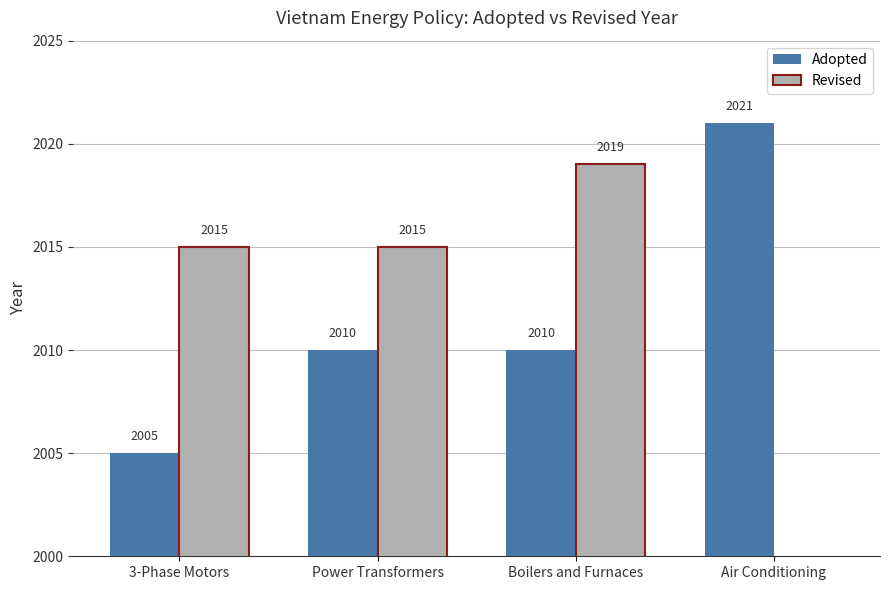

Reading left to right, transcribe all the data shown in this chart.

Adopted: 2005	2010	2010	2021
Revised: 2015	2015	2019	0